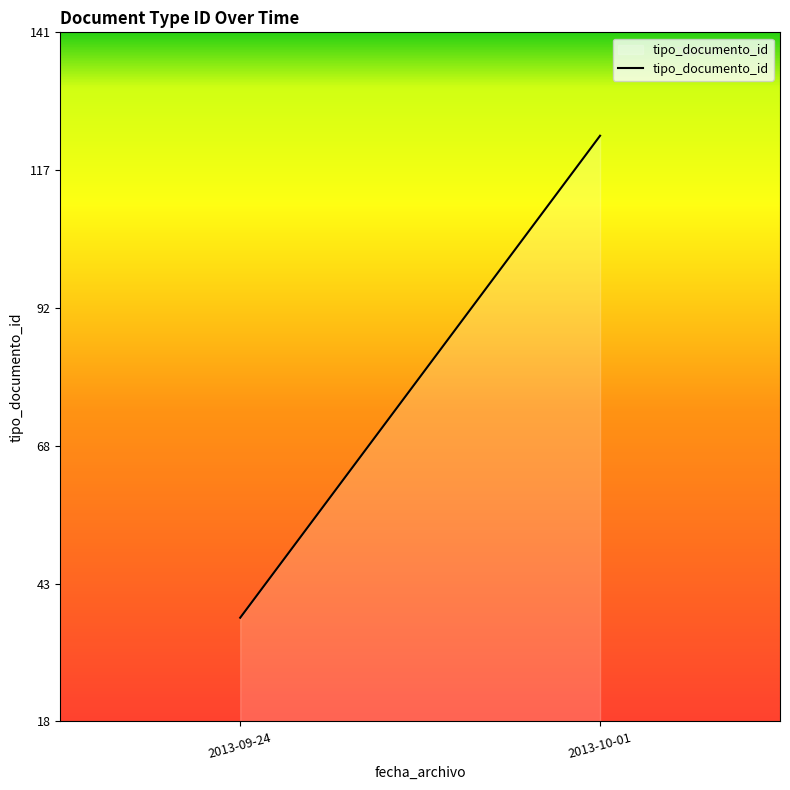

How many lines are shown in the chart?

1